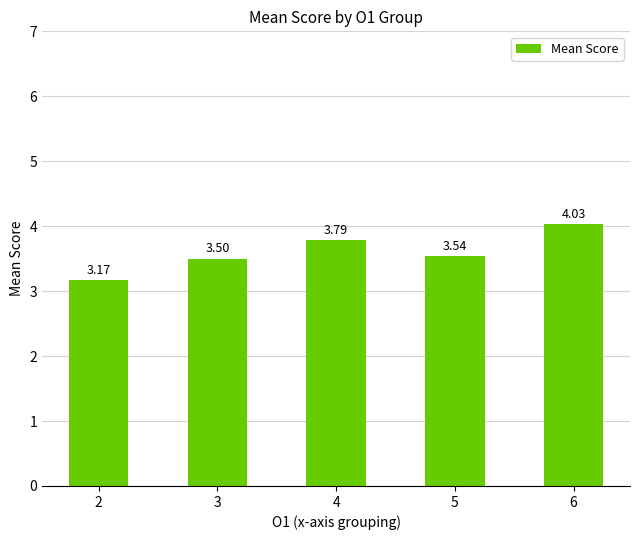

What is the average value?

3.6